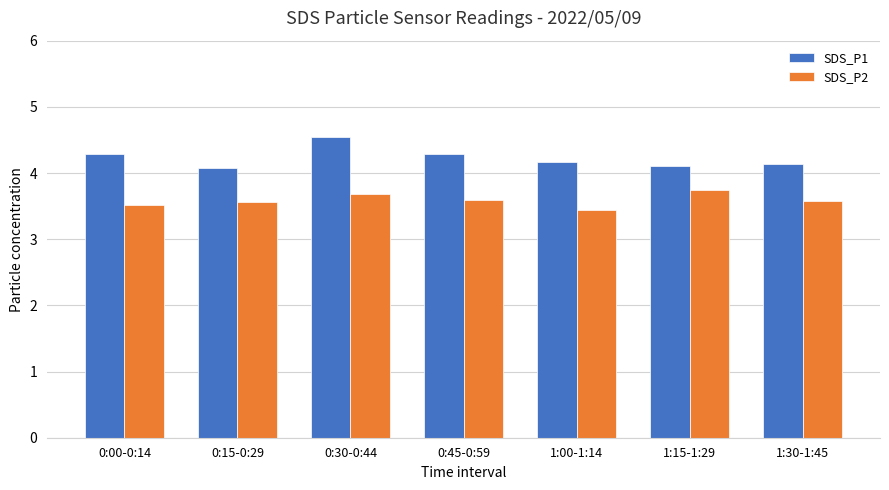

What position from the right is 1:30-1:45?

1